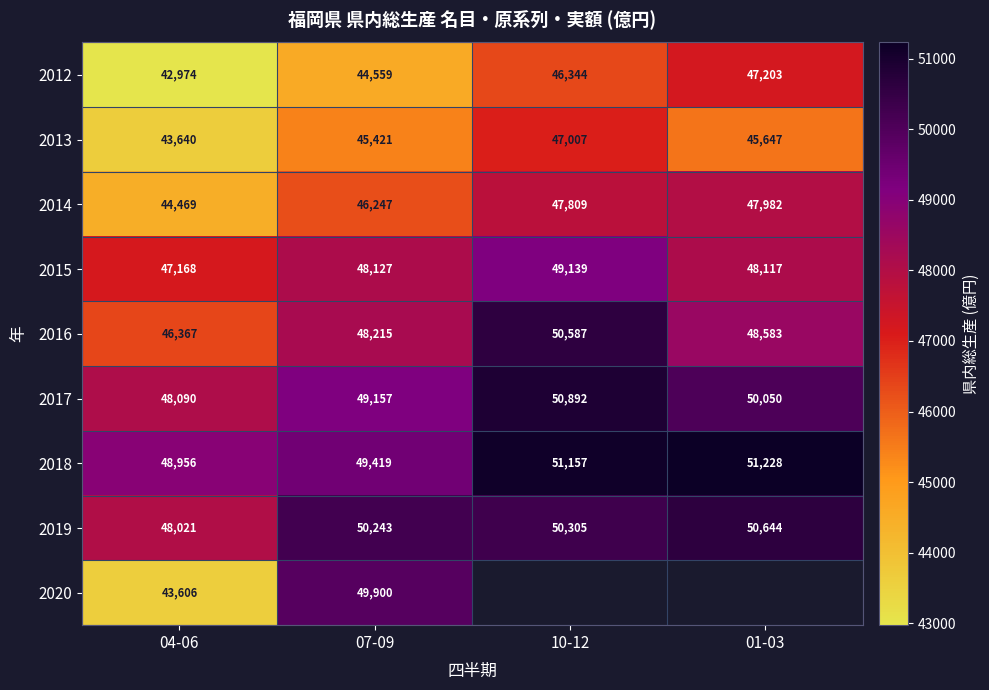

At which category does the chart reach its minimum across all series?

04-06